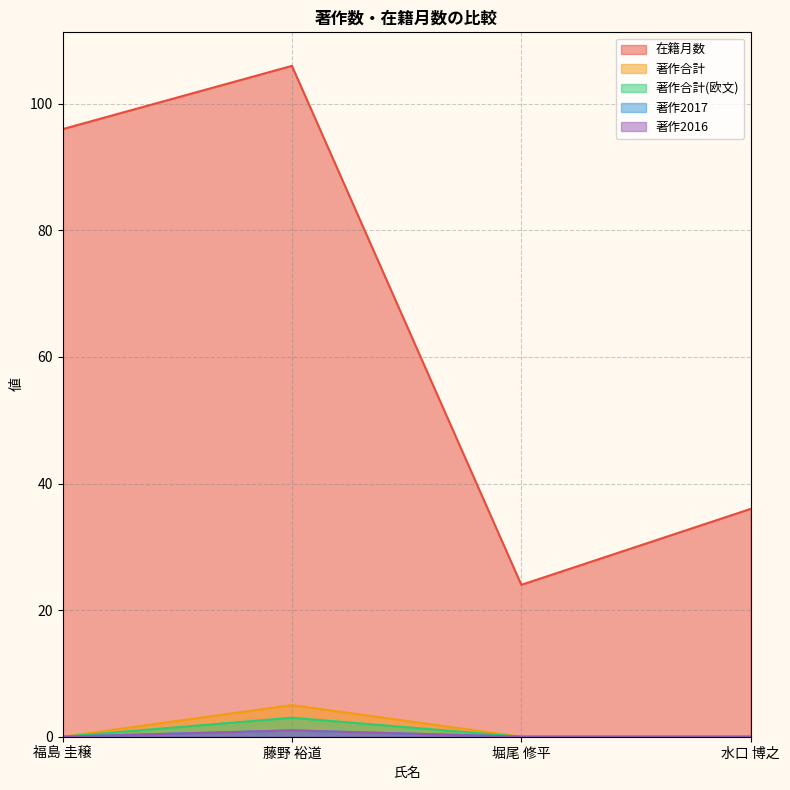

True or false: 著作2017 and 著作2016 intersect in this chart.

False